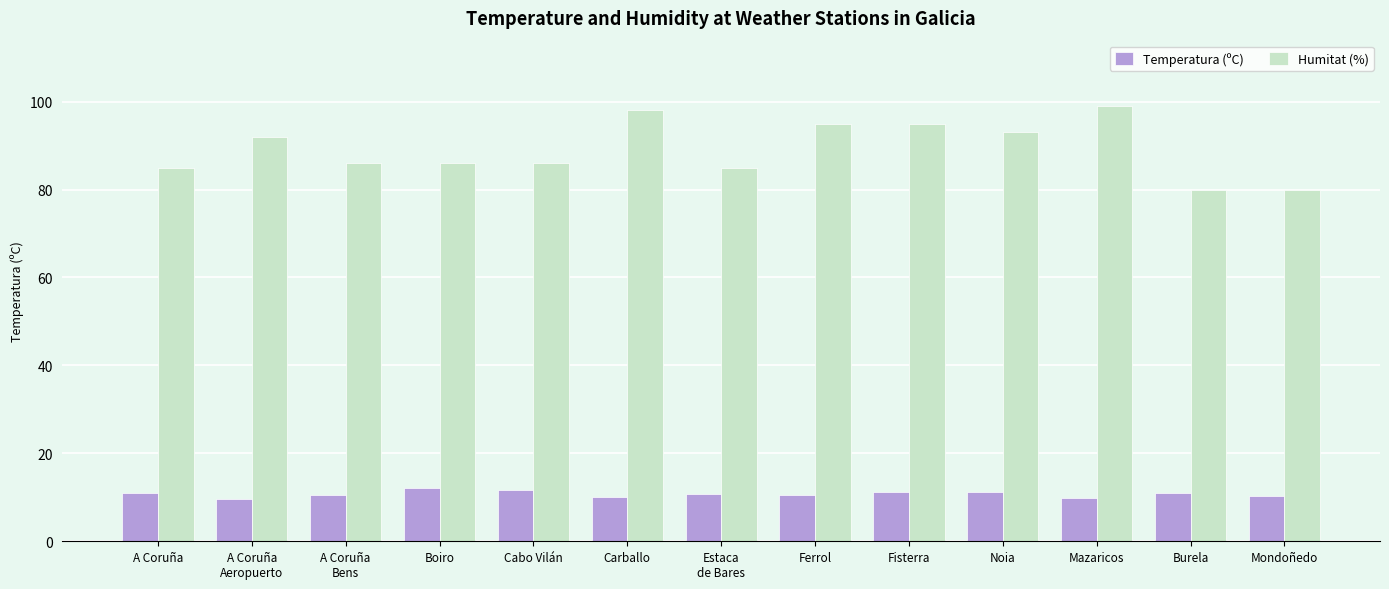

What is the sum of the Temperatura (ºC) values at Noia and A Coruña
Bens?

21.8